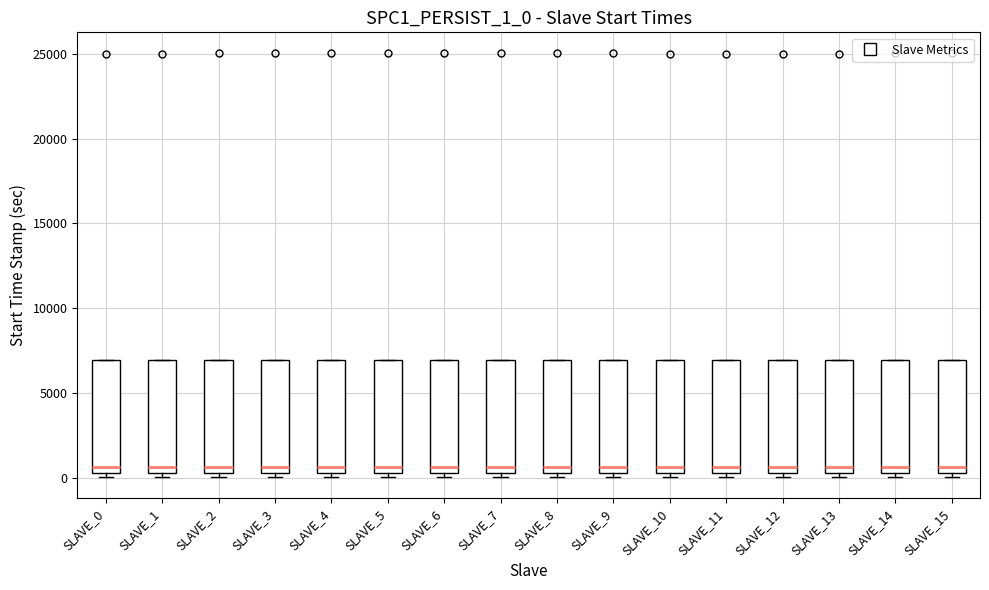

Reading left to right, read every box against the y-axis: the position of its median line, the range the box covers, and the ends of its whiskers. The values are not printed on the chart, so give them approximately, as read against the axis.

SLAVE_0: median 500 (just above the box's lower edge), box 500 to 7000, whiskers 0 to 7000
SLAVE_1: median 500 (just above the box's lower edge), box 500 to 7000, whiskers 0 to 7000
SLAVE_2: median 500 (just above the box's lower edge), box 500 to 7000, whiskers 0 to 7000
SLAVE_3: median 500 (just above the box's lower edge), box 500 to 7000, whiskers 0 to 7000
SLAVE_4: median 500 (just above the box's lower edge), box 500 to 7000, whiskers 0 to 7000
SLAVE_5: median 500 (just above the box's lower edge), box 500 to 7000, whiskers 0 to 7000
SLAVE_6: median 500 (just above the box's lower edge), box 500 to 7000, whiskers 0 to 7000
SLAVE_7: median 500 (just above the box's lower edge), box 500 to 7000, whiskers 0 to 7000
SLAVE_8: median 500 (just above the box's lower edge), box 500 to 7000, whiskers 0 to 7000
SLAVE_9: median 500 (just above the box's lower edge), box 500 to 7000, whiskers 0 to 7000
SLAVE_10: median 500 (just above the box's lower edge), box 500 to 7000, whiskers 0 to 7000
SLAVE_11: median 500 (just above the box's lower edge), box 500 to 7000, whiskers 0 to 7000
SLAVE_12: median 500 (just above the box's lower edge), box 500 to 7000, whiskers 0 to 7000
SLAVE_13: median 500 (just above the box's lower edge), box 500 to 7000, whiskers 0 to 7000
SLAVE_14: median 500 (just above the box's lower edge), box 500 to 7000, whiskers 0 to 7000
SLAVE_15: median 500 (just above the box's lower edge), box 500 to 7000, whiskers 0 to 7000